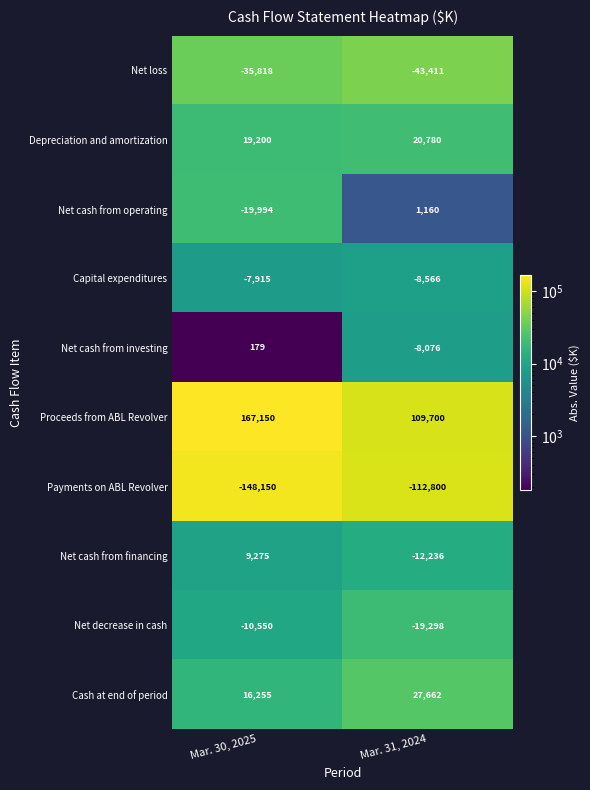

Which series changed the most between Mar. 30, 2025 and Mar. 31, 2024?

Proceeds from ABL Revolver